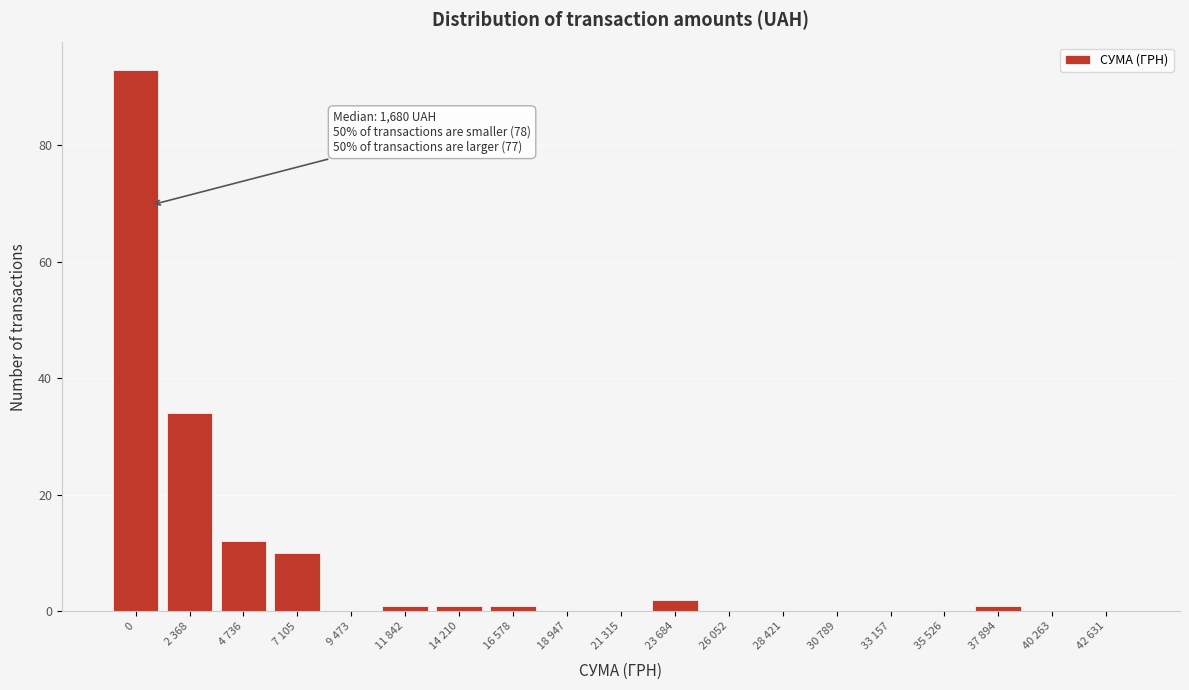

Reading left to right, list all the values displayed in this chart.

0=93	2 368=34	4 736=12	7 105=10	9 473=0	11 842=1	14 210=1	16 578=1	18 947=0	21 315=0	23 684=2	26 052=0	28 421=0	30 789=0	33 157=0	35 526=0	37 894=1	40 263=0	42 631=0